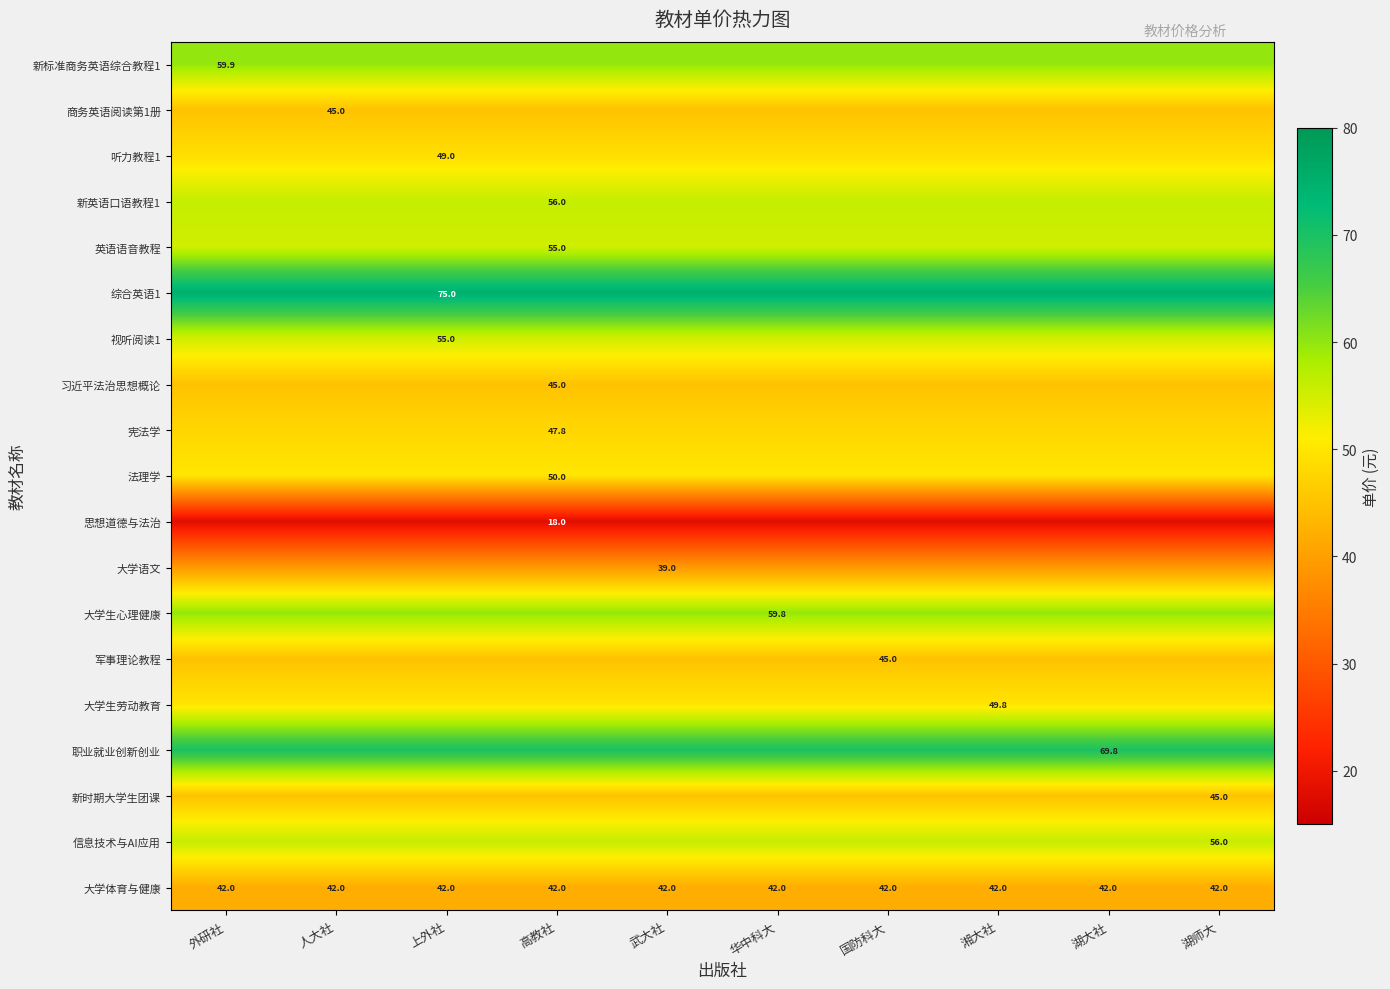

What is the minimum value shown in the chart?

18.0